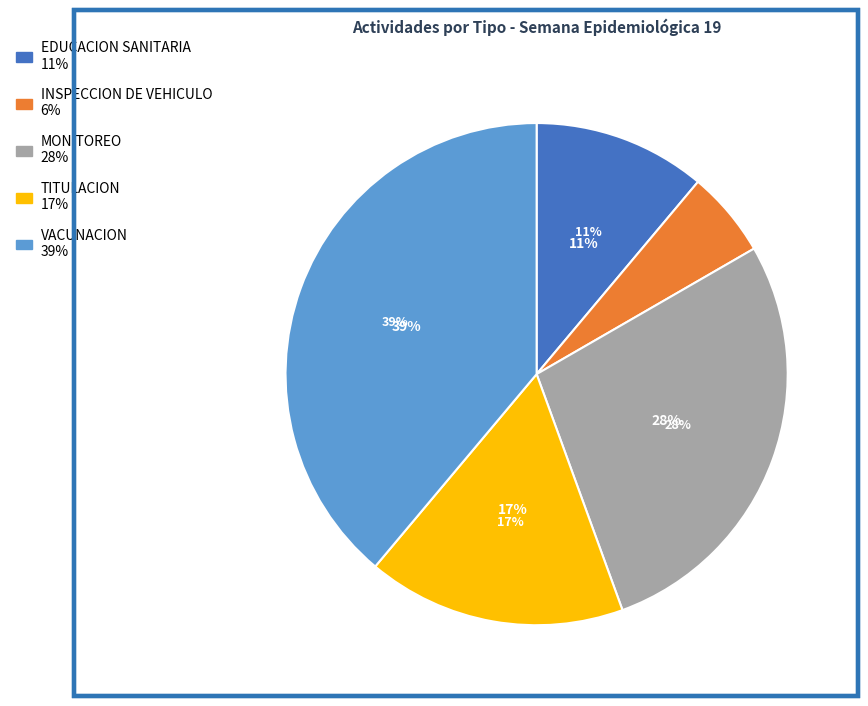

Count the number of slices in the pie.

5